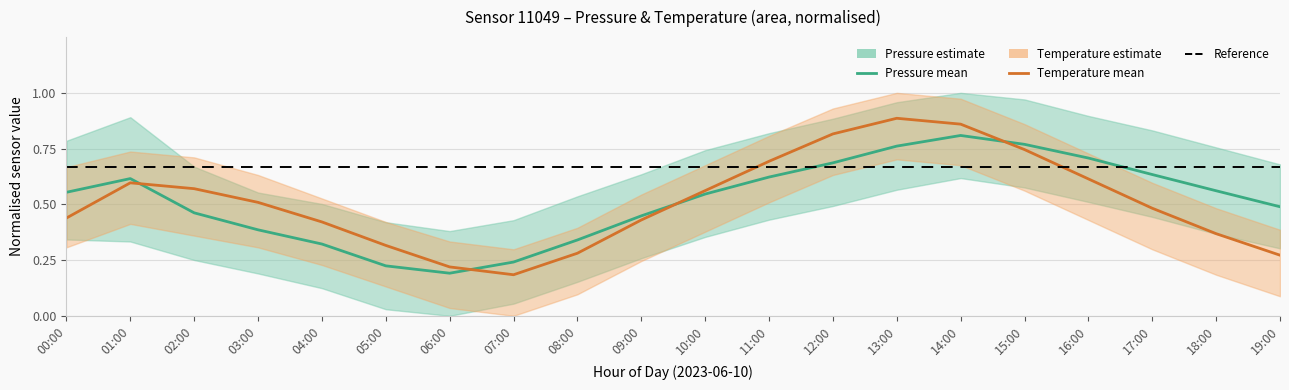

Where is Temperature (mean) nearest to the value 0?

07:00